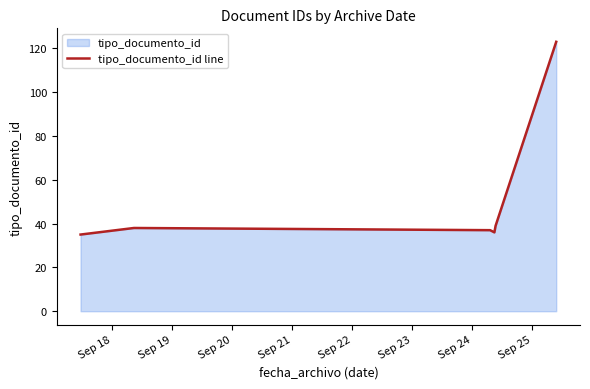

How many interior local peaks (higher than both neighbors) does the data have?

1